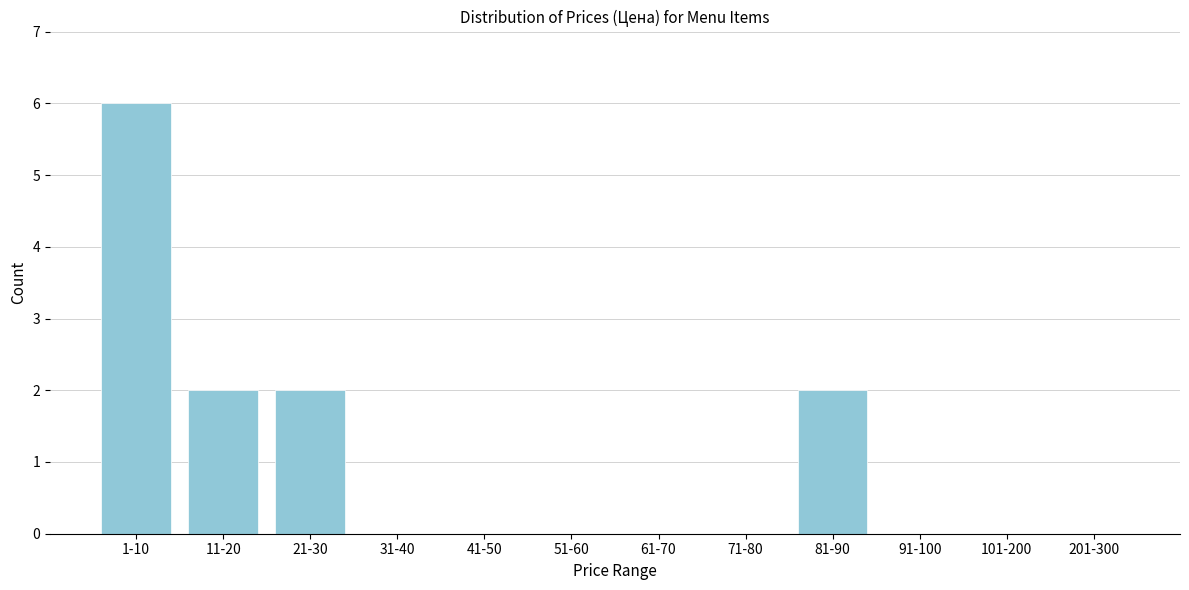

Reading left to right, list all the values displayed in this chart.

1-10=6	11-20=2	21-30=2	31-40=0	41-50=0	51-60=0	61-70=0	71-80=0	81-90=2	91-100=0	101-200=0	201-300=0